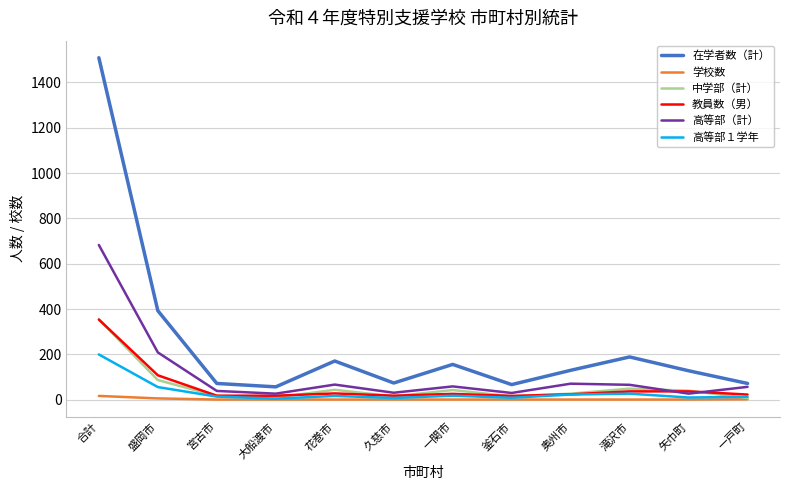

Which category has the highest value in the 在学者数（計） series?

合計